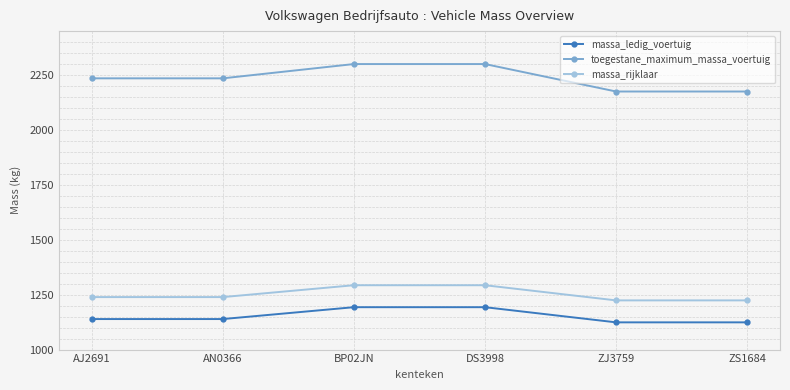

Which series changed the most between AJ2691 and BP02JN?

toegestane_maximum_massa_voertuig